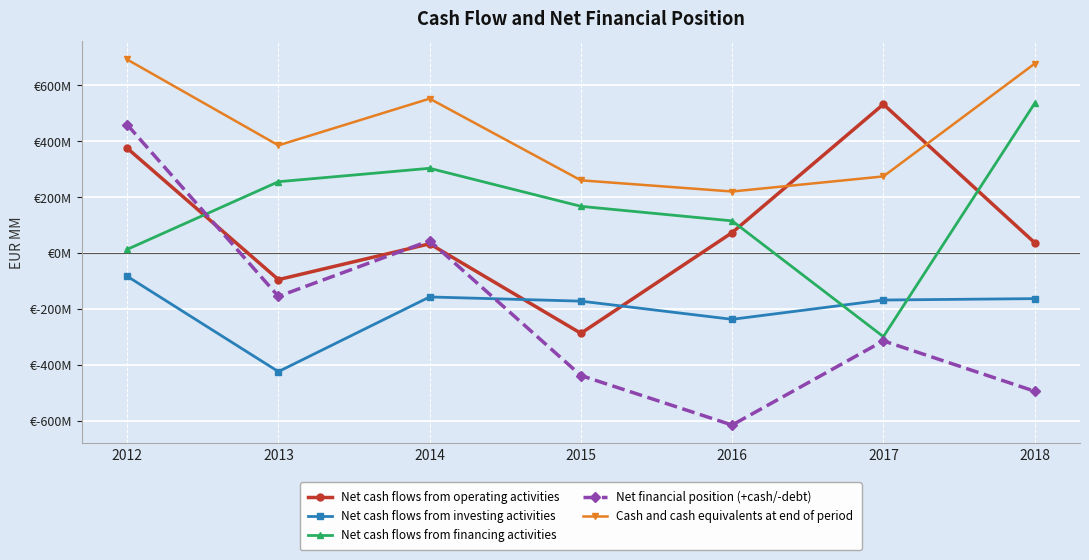

What are all the series names shown in the legend?

Net cash flows from operating activities, Net cash flows from investing activities, Net cash flows from financing activities, Net financial position (+cash/-debt), Cash and cash equivalents at end of period